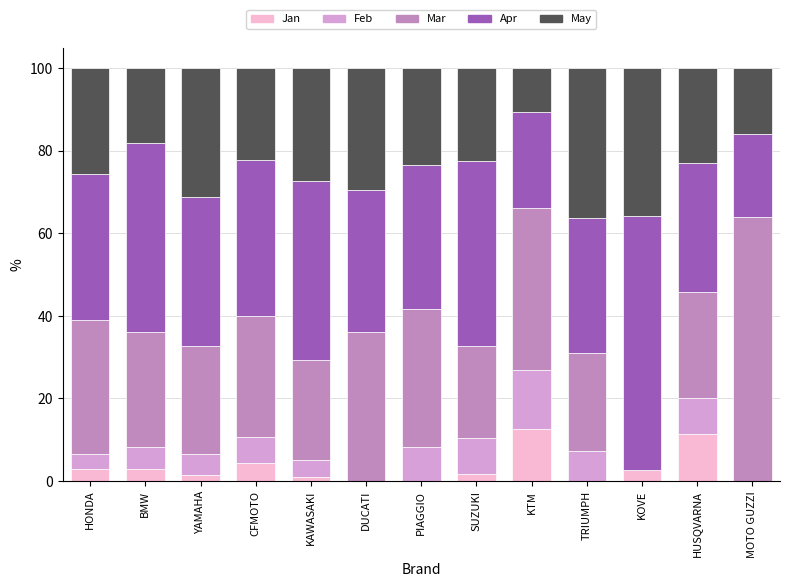

What is the highest value of the Jan series?

12.5